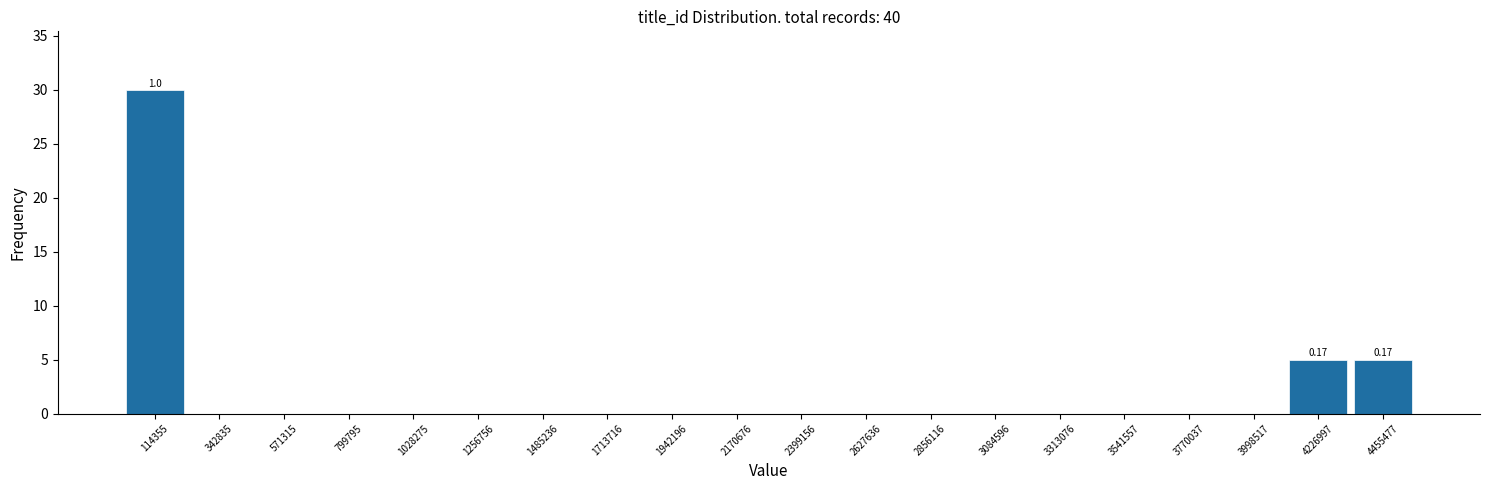

Over which range of the x-axis is the bar tallest?

0 to 250000